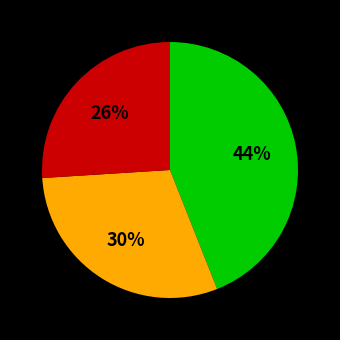

To the nearest percent, what is the difference between the largest and smallest slice percentages?

18%